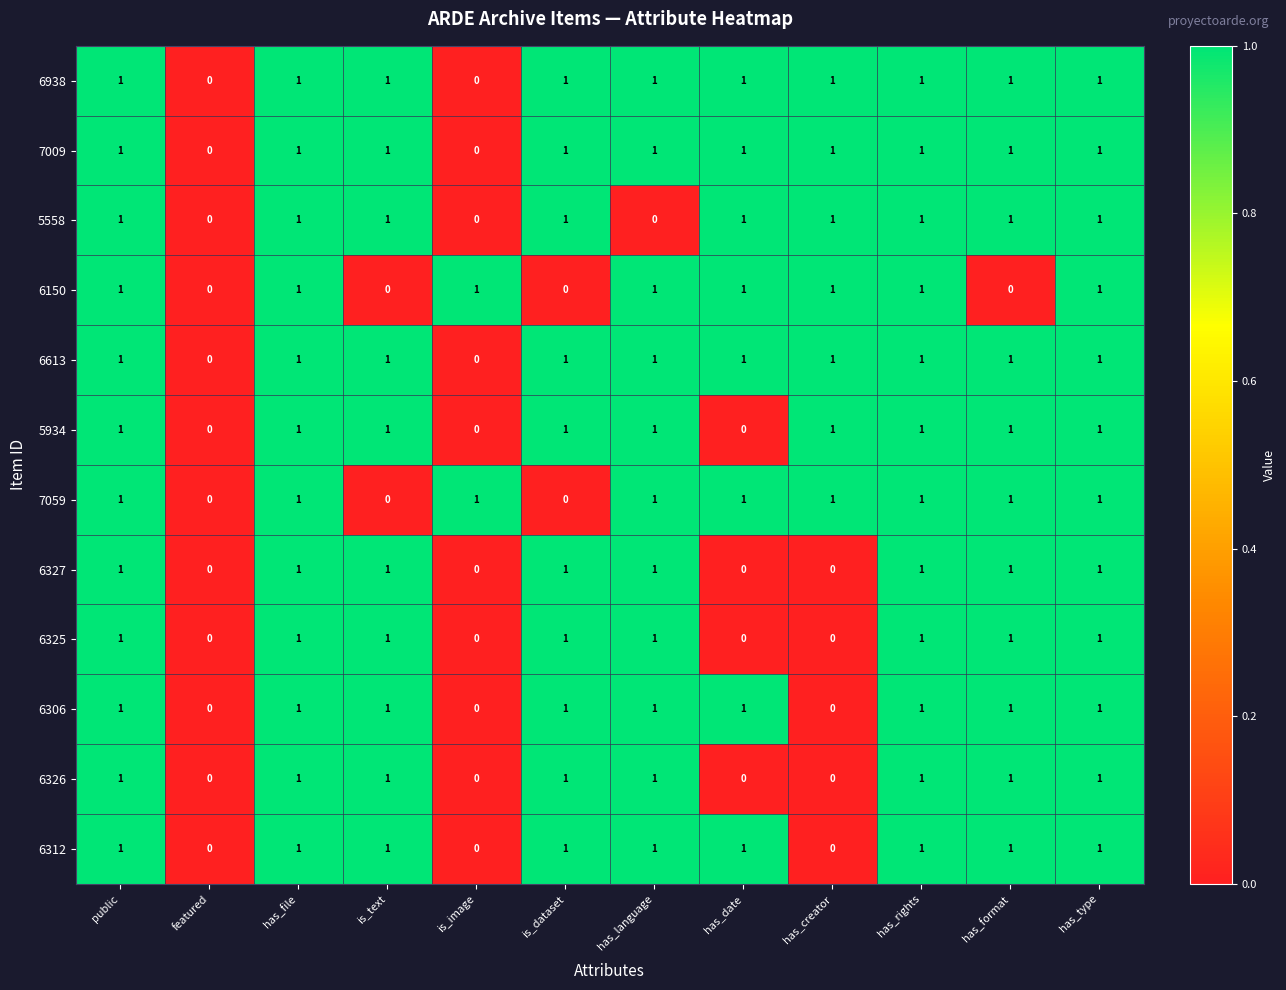

The 7009 series shows 0 at featured. True or false?

True